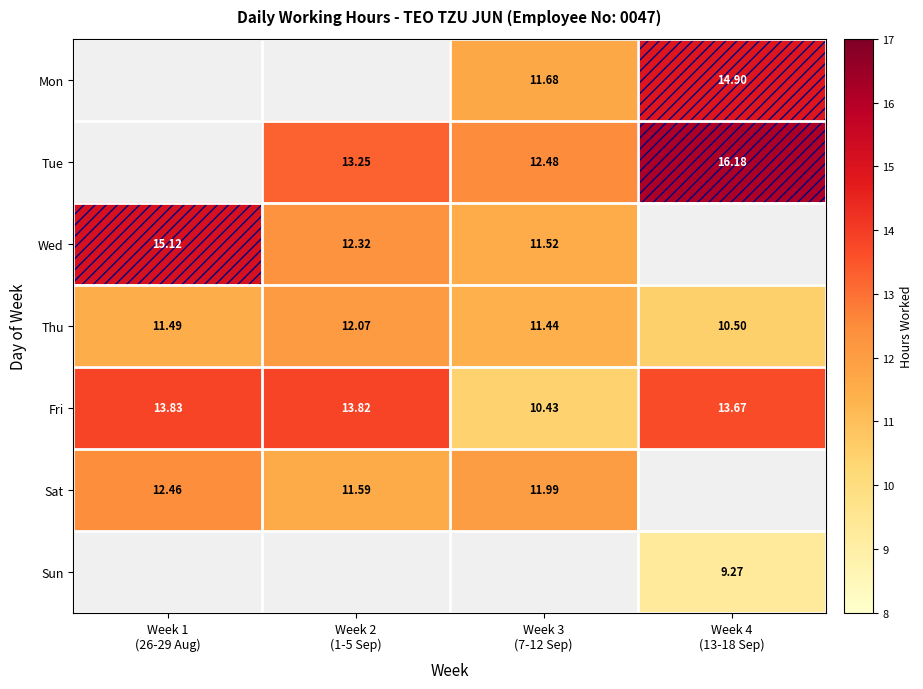

How many values in the Thu series exceed 11?

3